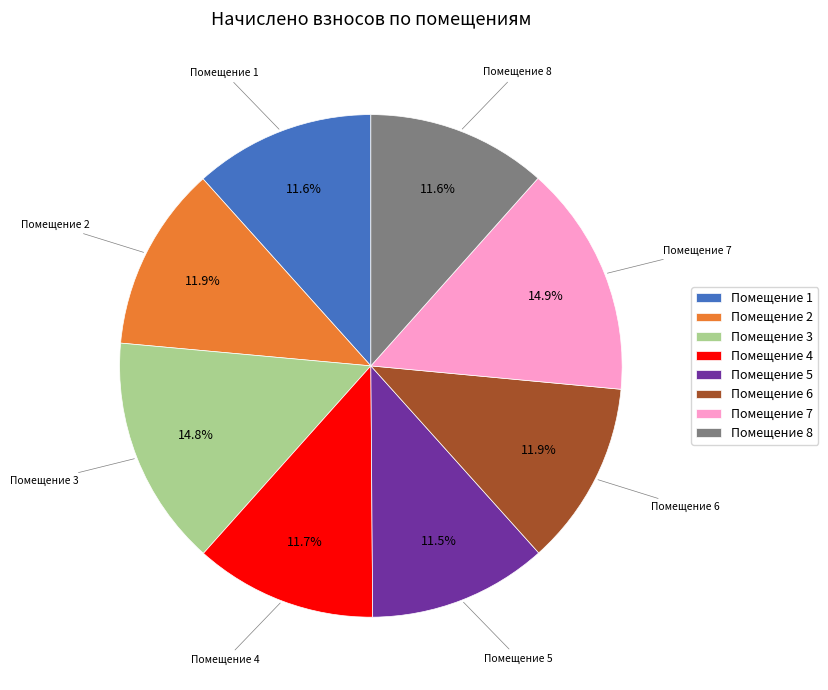

Is there any slice that represents more than half of the pie?

No